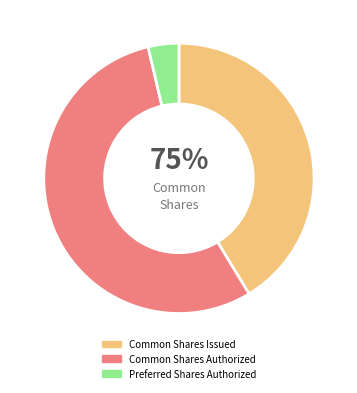

Count the number of slices in the pie.

3